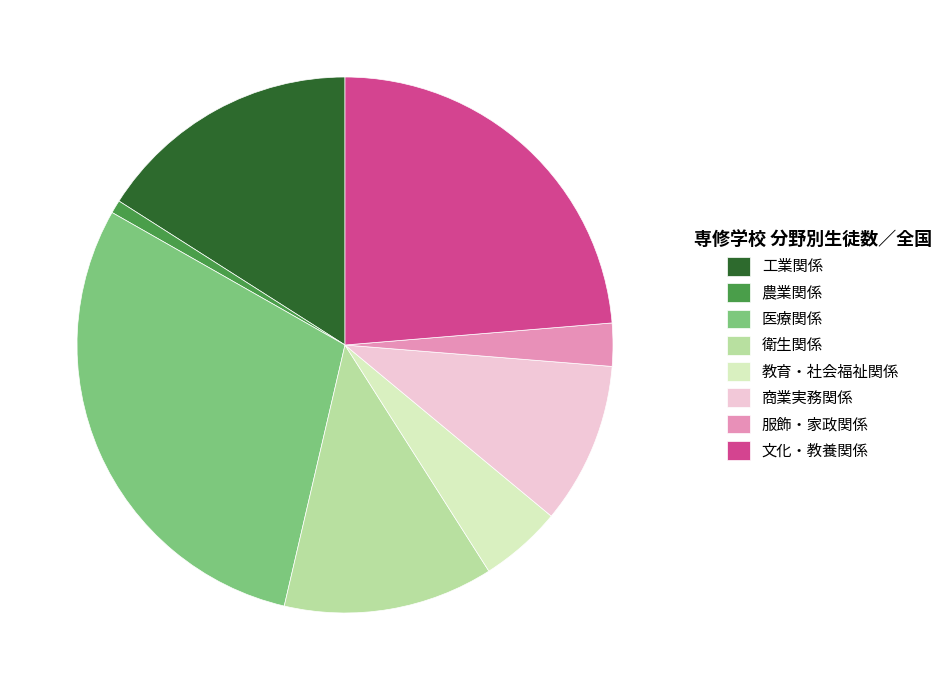

Is there any slice that represents more than half of the pie?

No